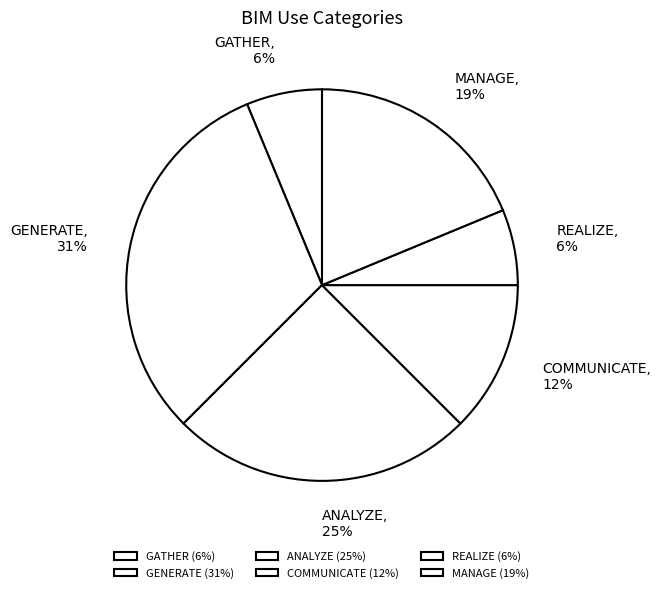

Does MANAGE represent more than half of the total?

No